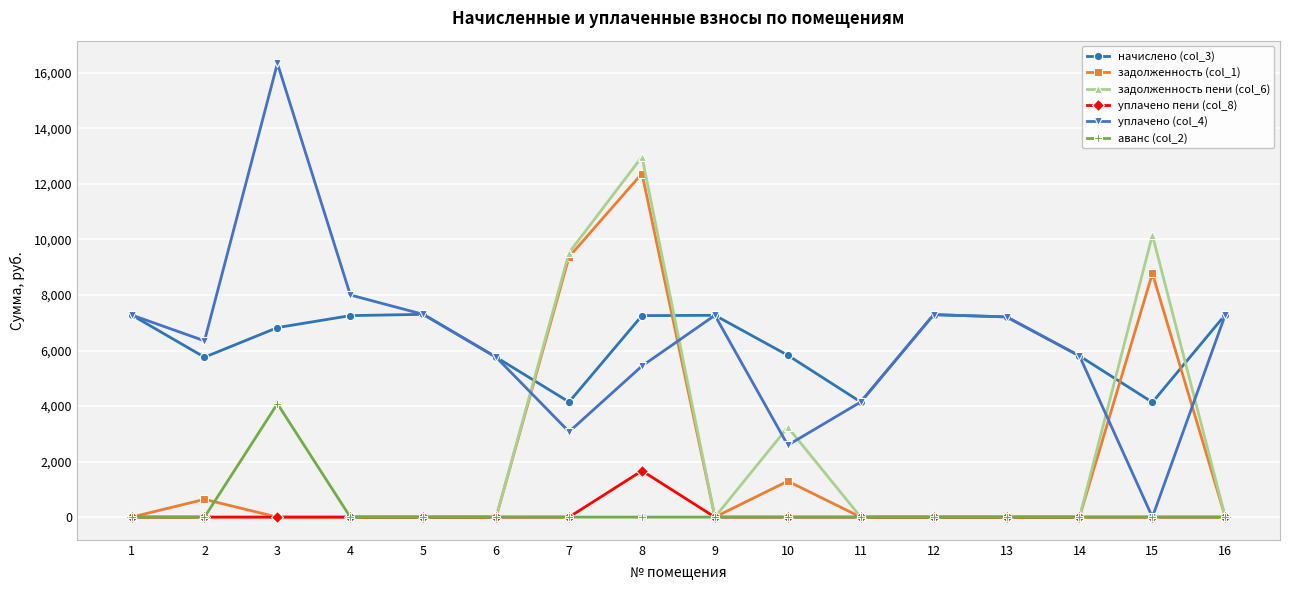

The задолженность пени (col_6) series shows 6074.3 at 5. True or false?

False